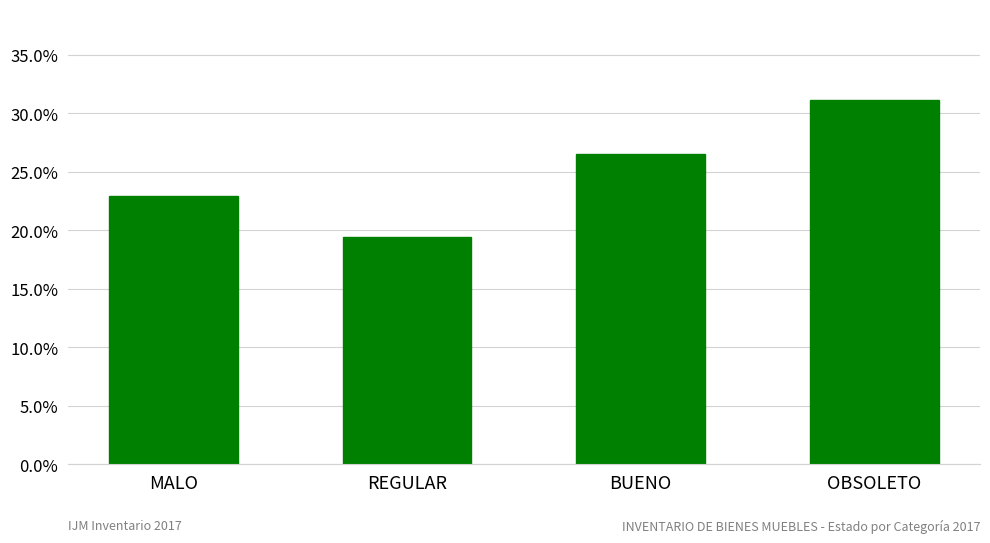

What is the label of the 3rd bar from the right?

REGULAR